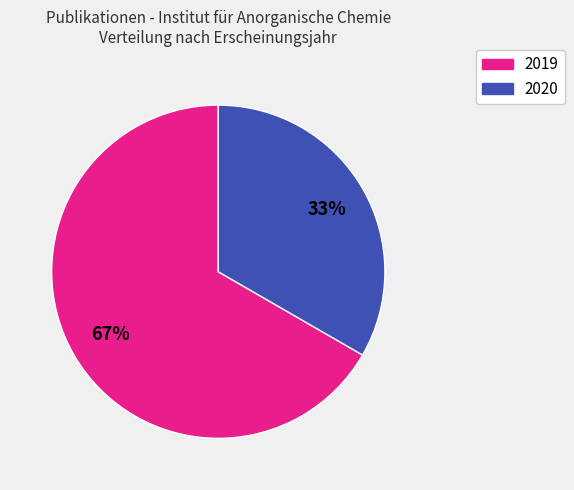

How many segments does this pie chart have?

2